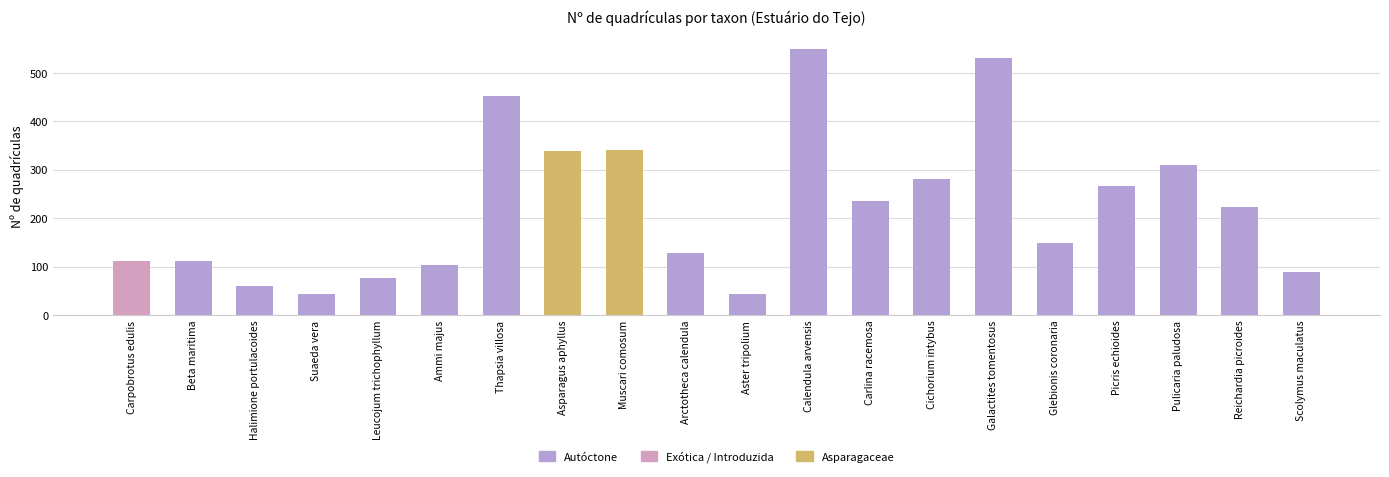

What is the value of the 1st bar from the left?

111